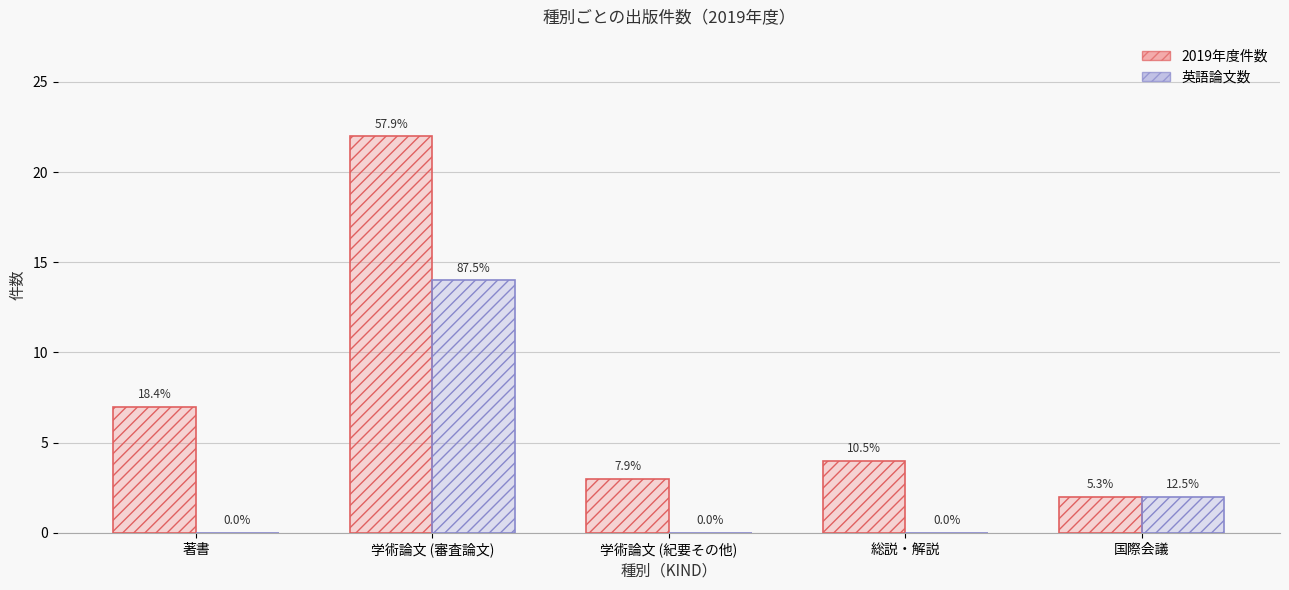

Where does the 2019年度件数 series first go above 4?

著書